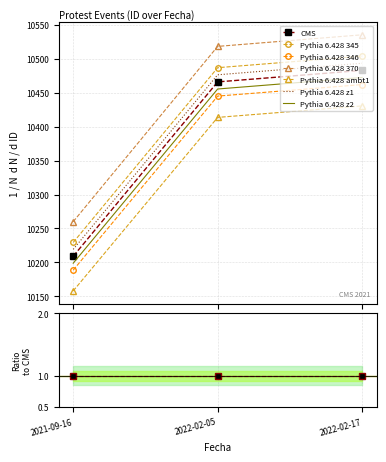

Approximately how many times larger is the value at 2022-02-17 compared to 2022-02-05?

1.0